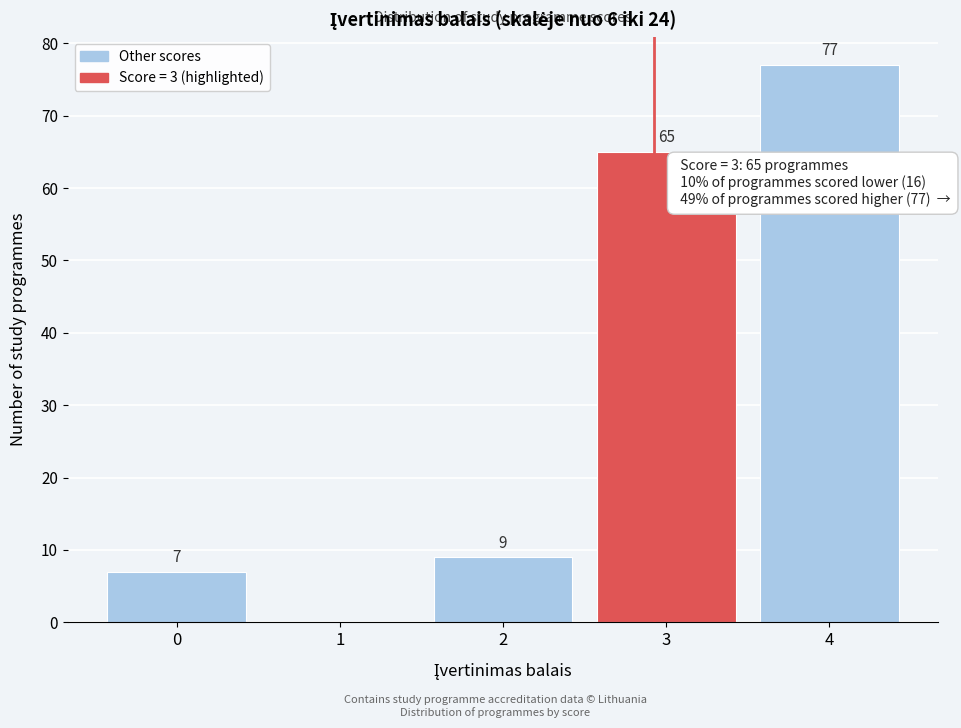

Reading left to right, list all the values displayed in this chart.

0=7	1=0	2=9	3=65	4=77